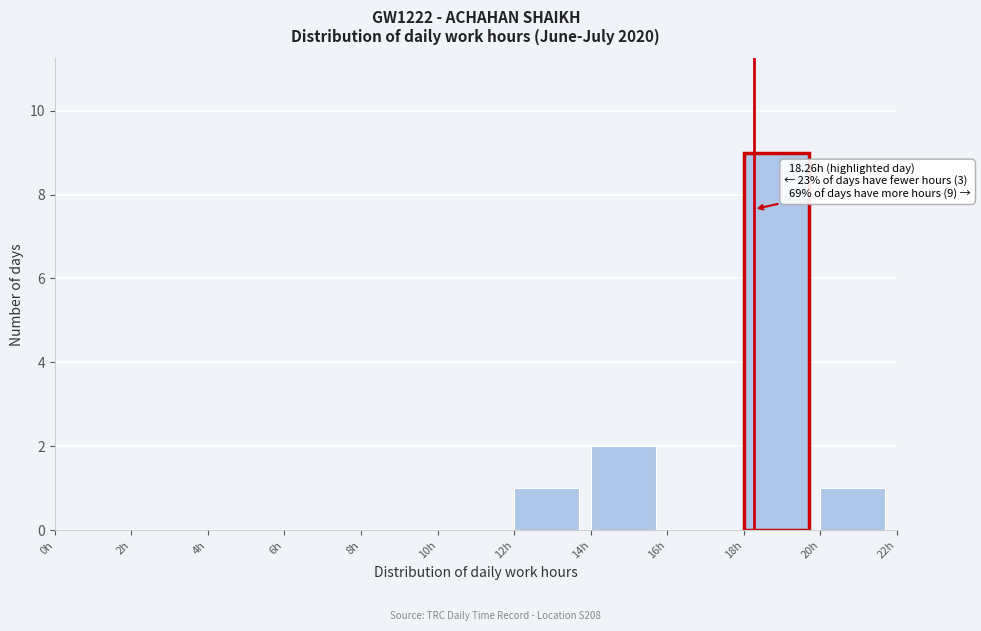

Which range on the x-axis has the tallest bar?

18 to 20